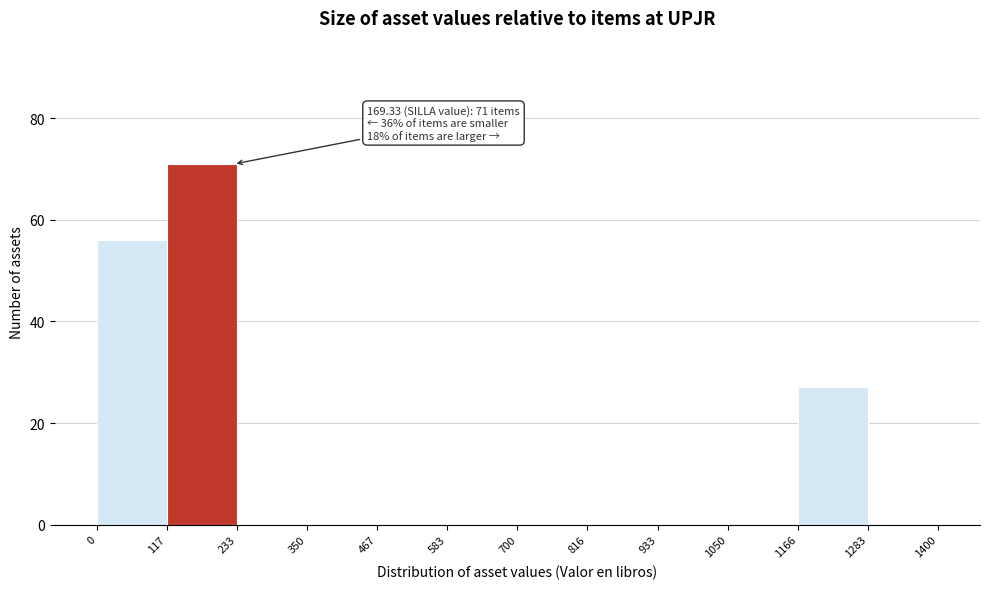

Over which range of the x-axis is the bar tallest?

117 to 233